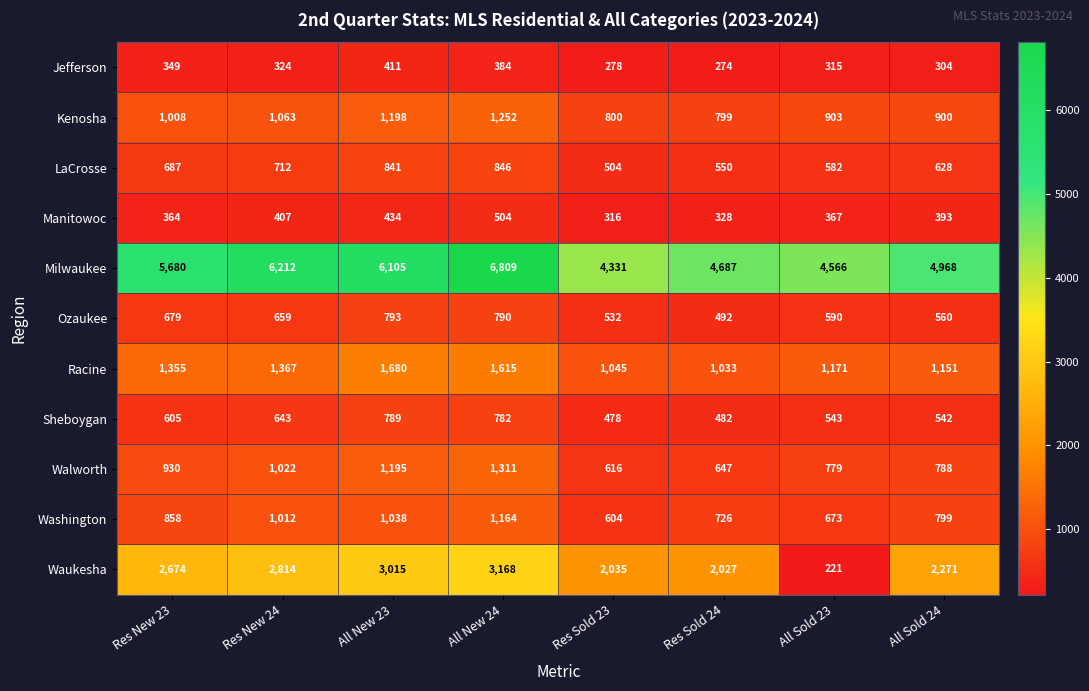

What is the smallest value displayed?

221